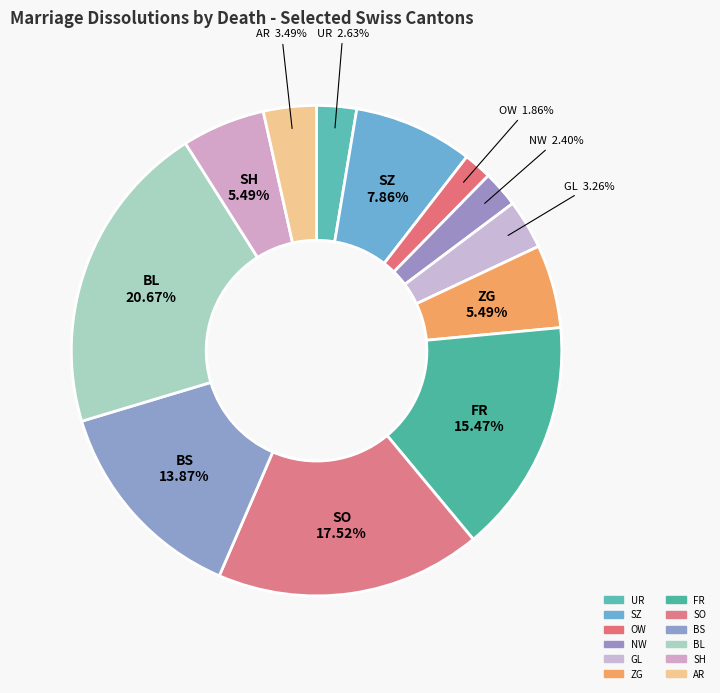

To the nearest percent, what is the difference between the largest and smallest slice percentages?

19%